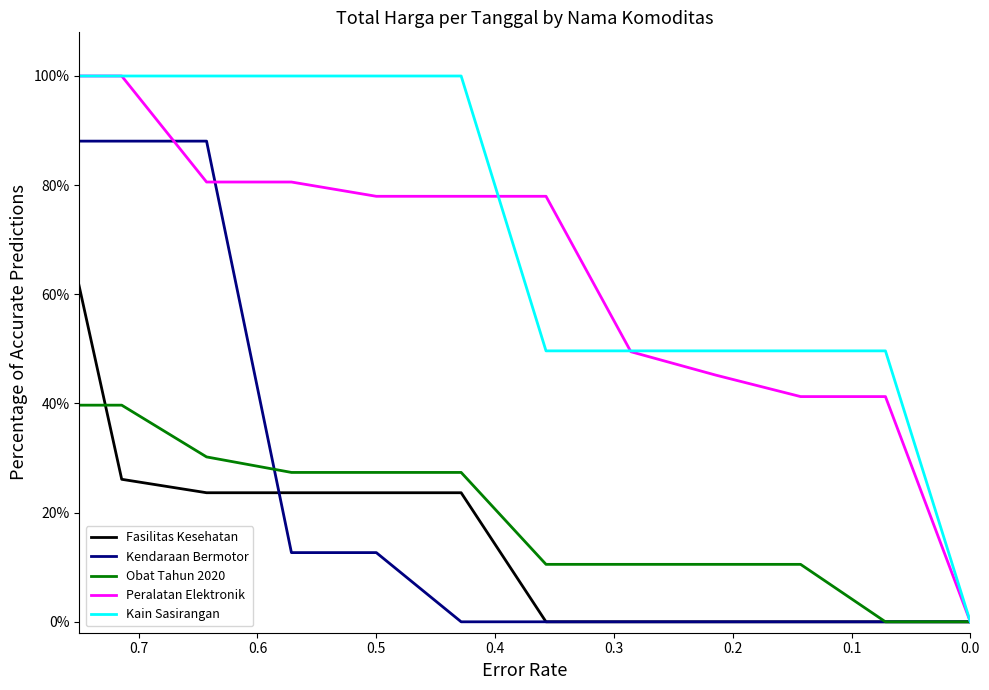

List the series in order of their peak value, lowest first.

Obat Tahun 2020, Fasilitas Kesehatan, Kendaraan Bermotor, Peralatan Elektronik, Kain Sasirangan